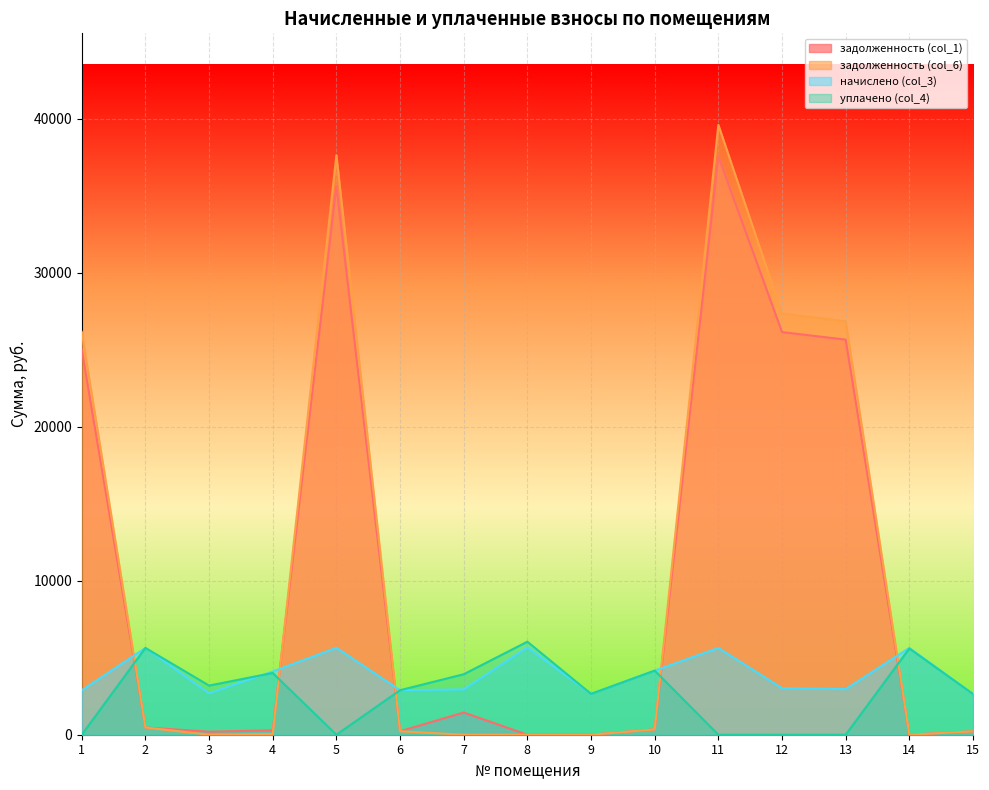

In уплачено (col_4), how many points are lower than both neighbors (excluding endpoints)?

3